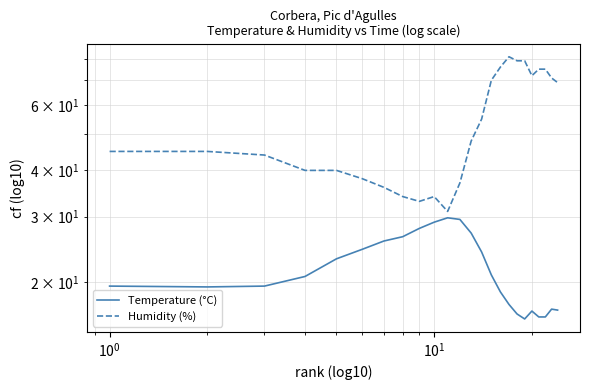

The Humidity (%) series shows 15.2 at 10. True or false?

False